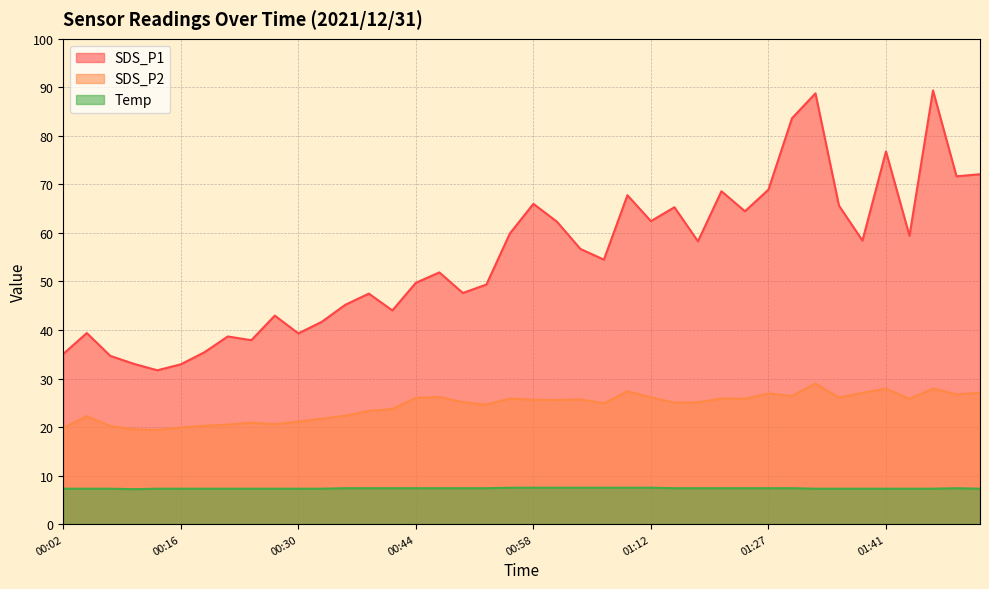

The Temp series shows 7.4 at 01:30. True or false?

True